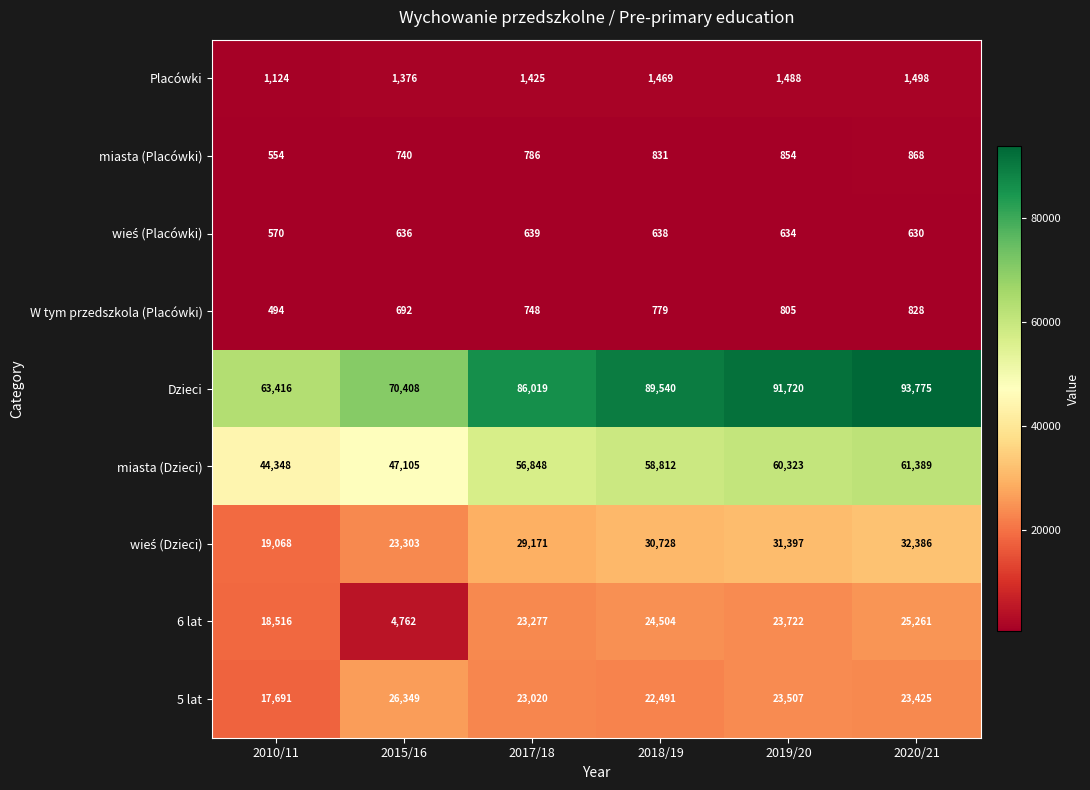

At which category is the sum across all series the highest?

2020/21